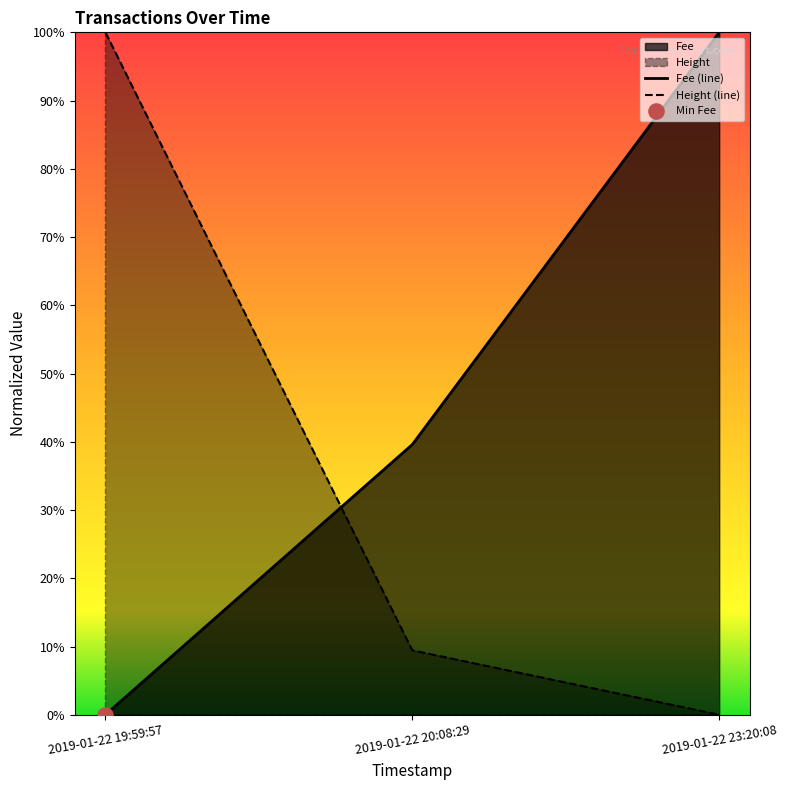

Which series has the widest spread of Y values?

Height